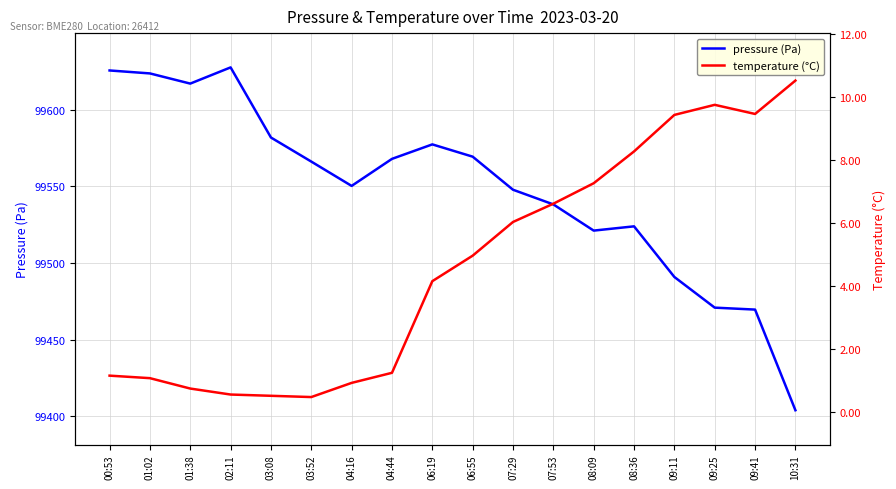

At 06:19, list the series in order from largest to smallest.

pressure, temperature